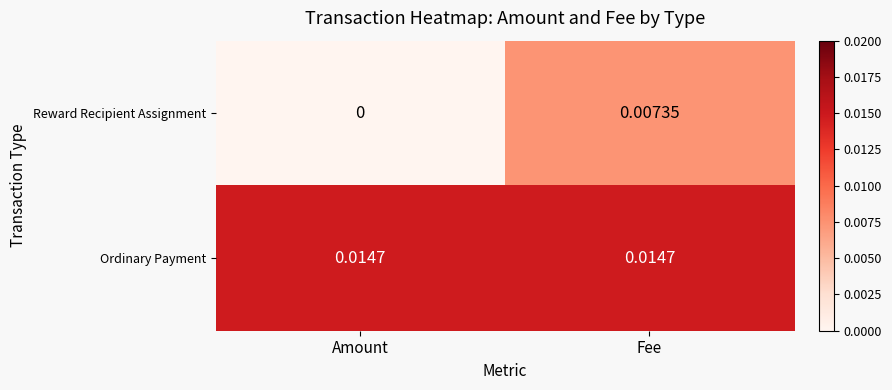

Which label corresponds to the smallest value in the chart?

Amount